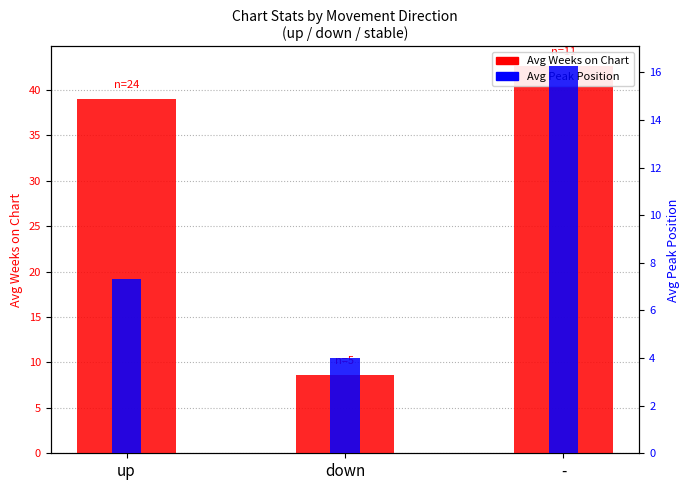

What is the maximum value shown in the chart?

42.6